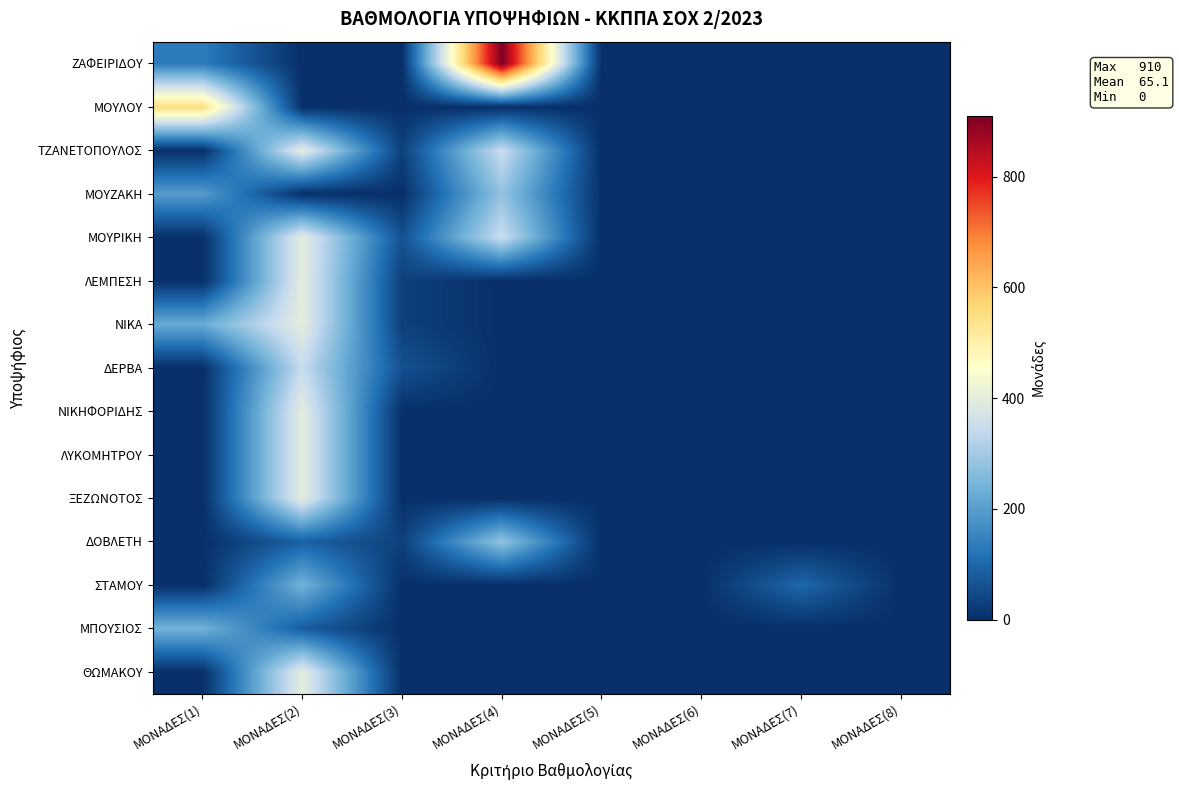

Which series has the widest spread of values?

ΖΑΦΕΙΡΙΔΟΥ